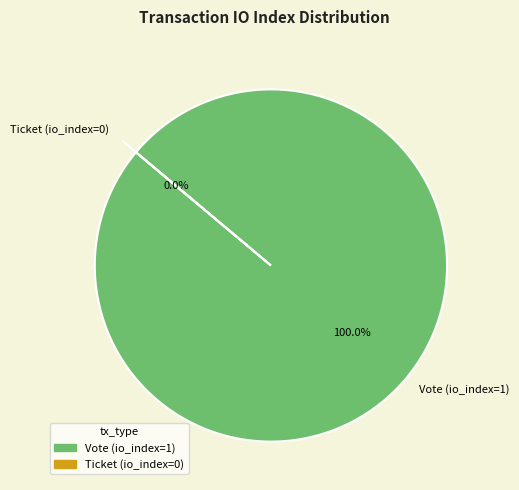

What portion of the pie excludes Ticket (io_index=0)?

100.0%